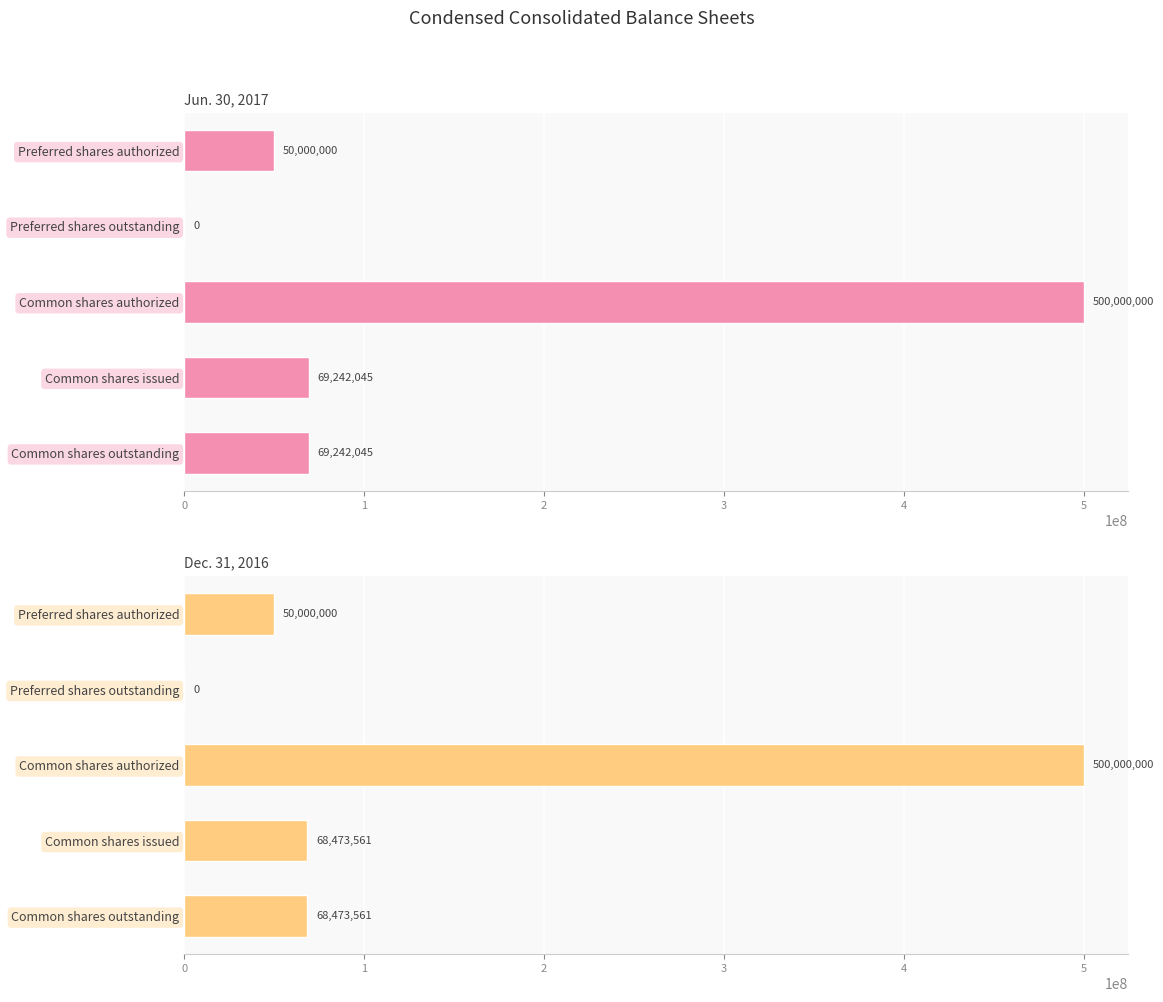

What is the difference between the second highest and second lowest values in the Dec. 31, 2016 series?

18473561